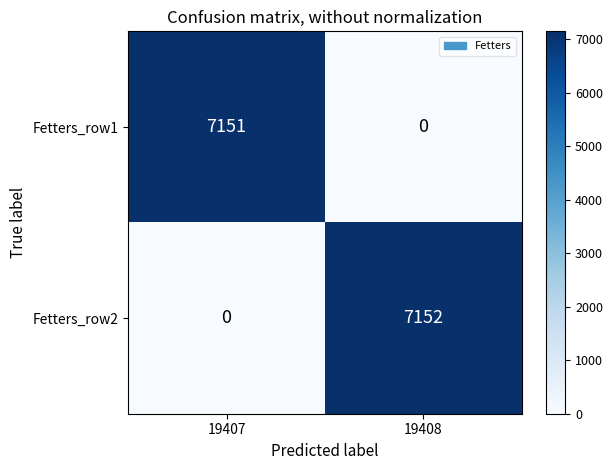

Reading left to right, extract all data points from this chart.

Fetters_row1: 7151	0
Fetters_row2: 0	7152